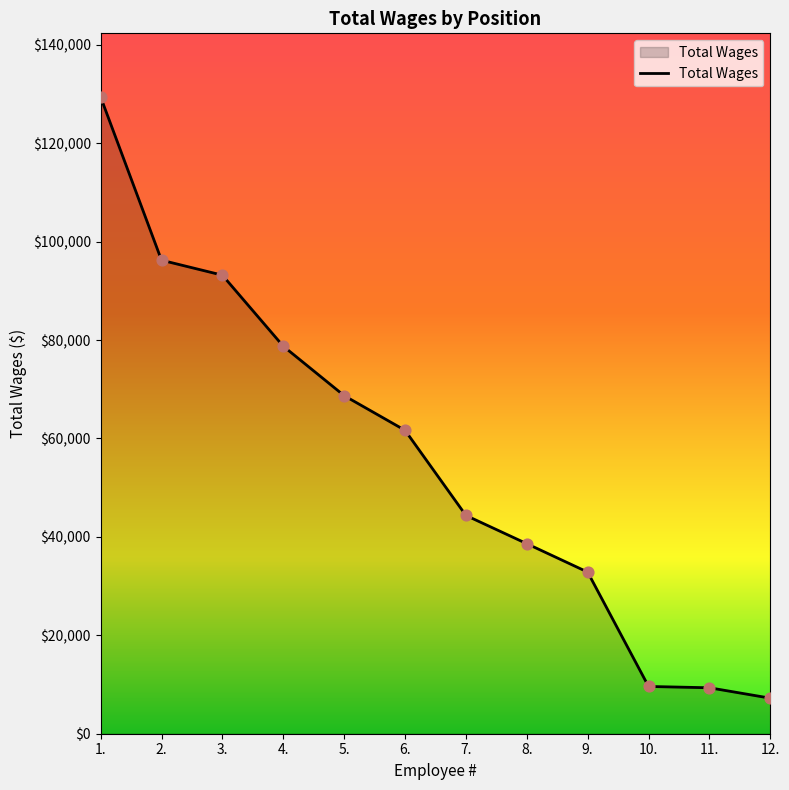

What is the change in value from 3. to 8.?

-54566